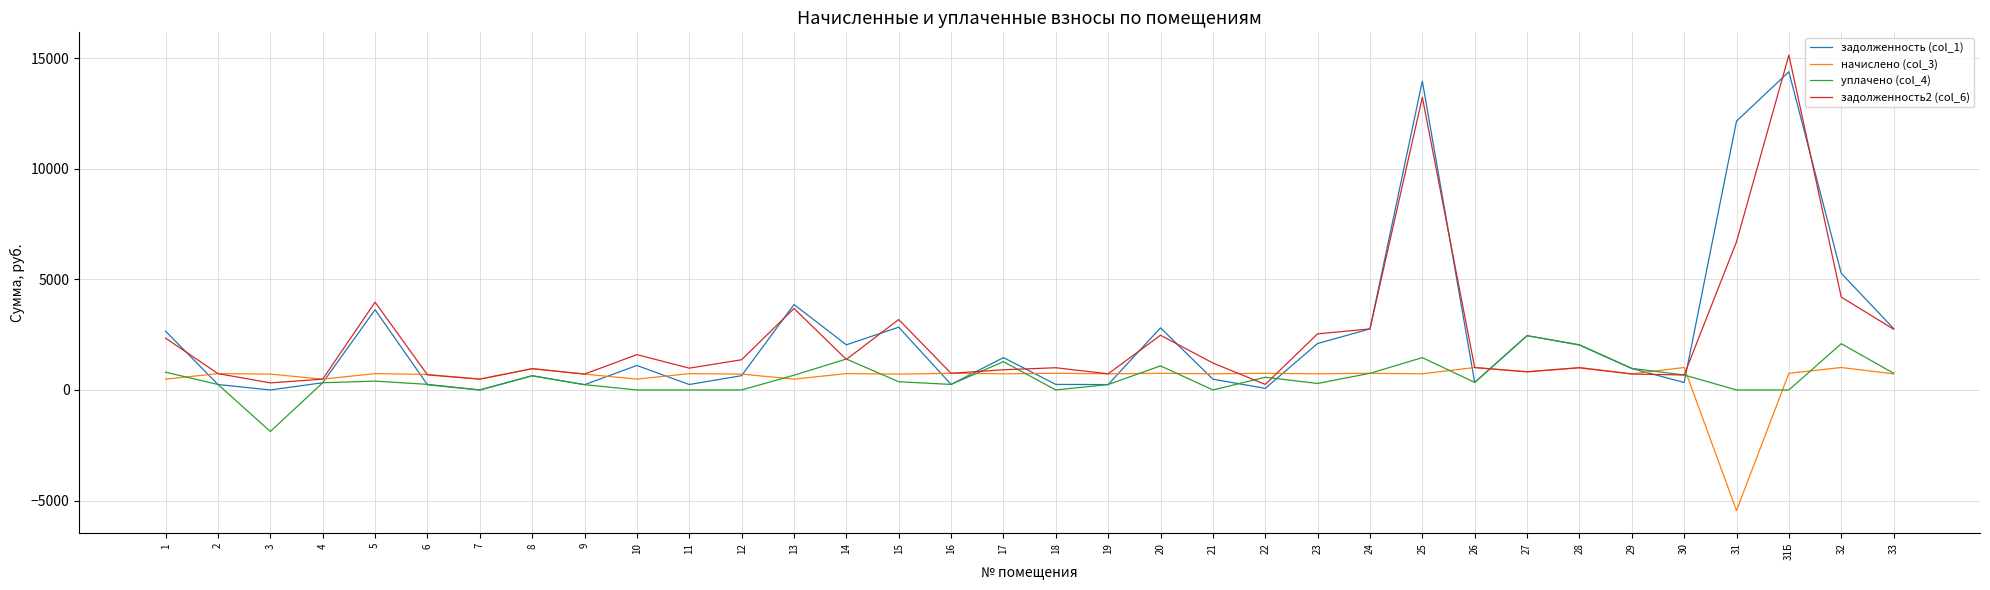

What is the spread (max minus min) of values at 25?

13236.7